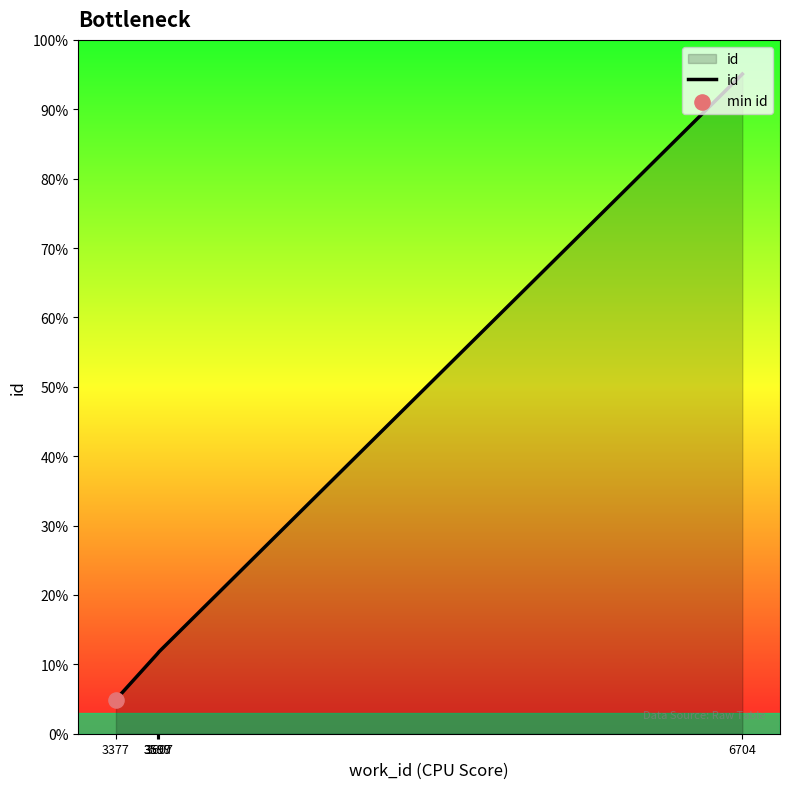

Between 6704 and 3599, which is larger?

6704